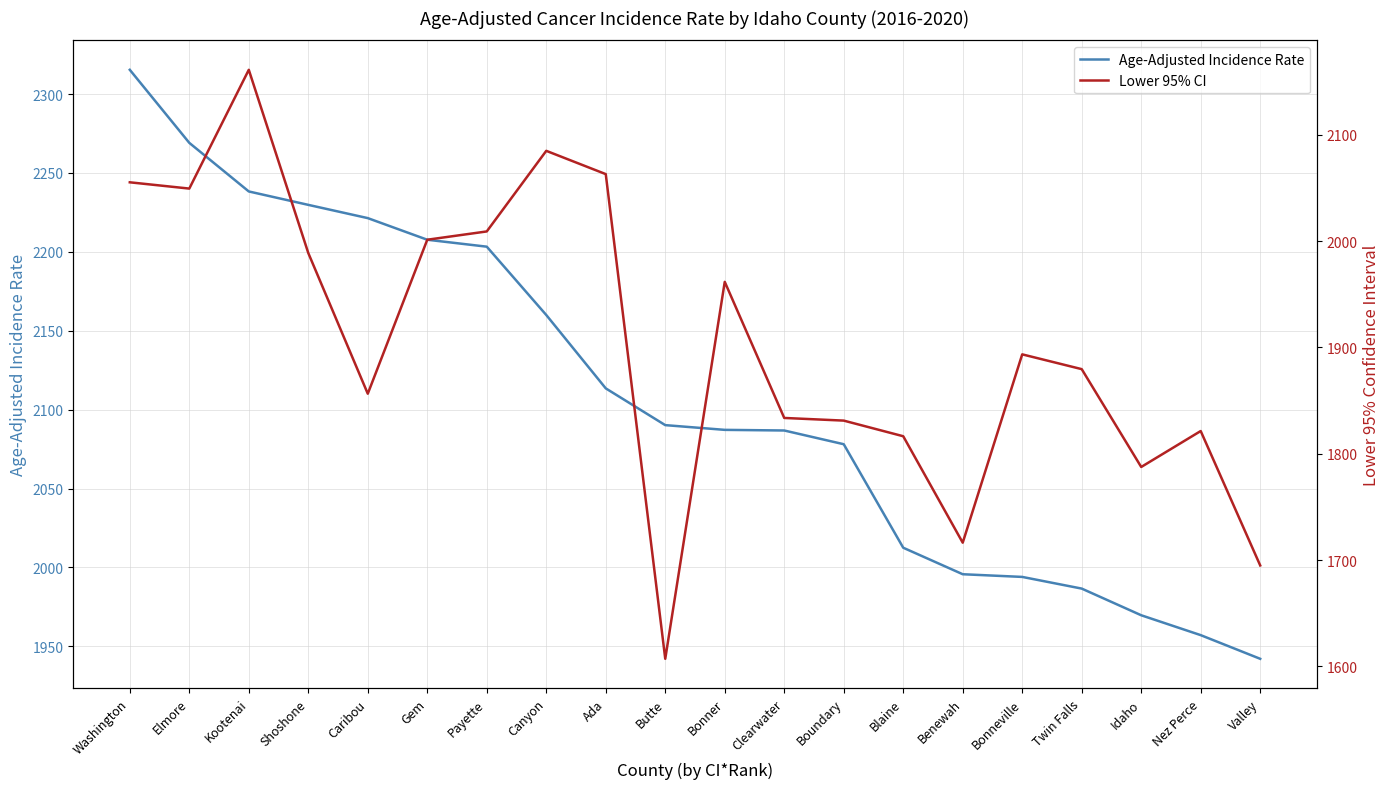

What are all the series names shown in the legend?

Age-Adjusted Incidence Rate, Lower 95% CI